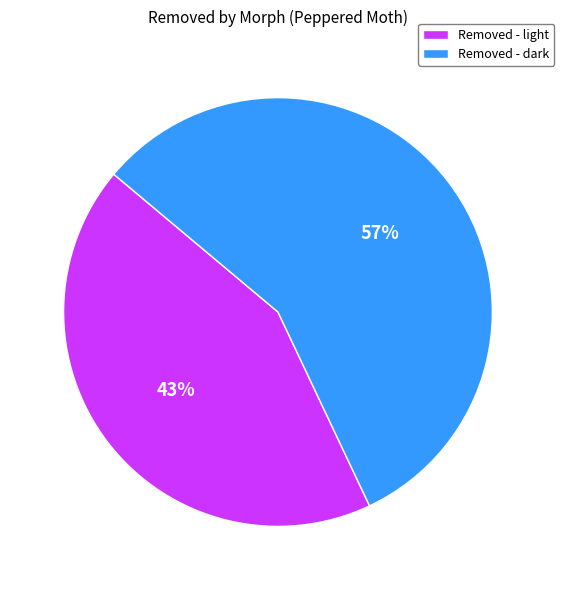

Combined, do Removed - light and Removed - dark account for over 50%?

Yes